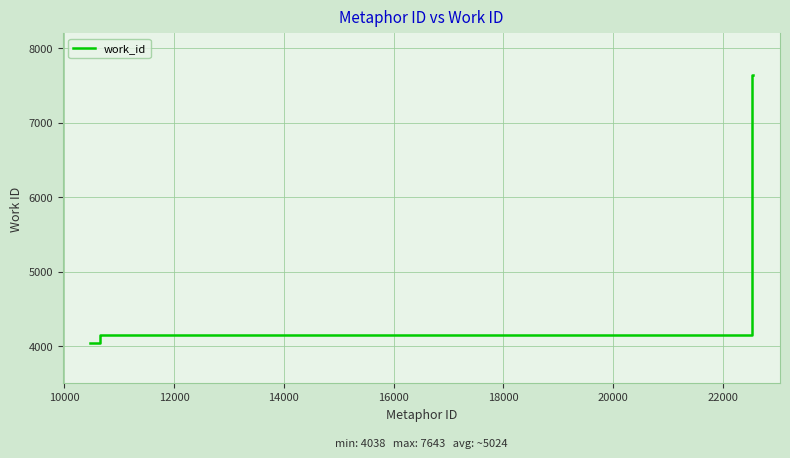

What is the minimum value shown in the chart?

4038